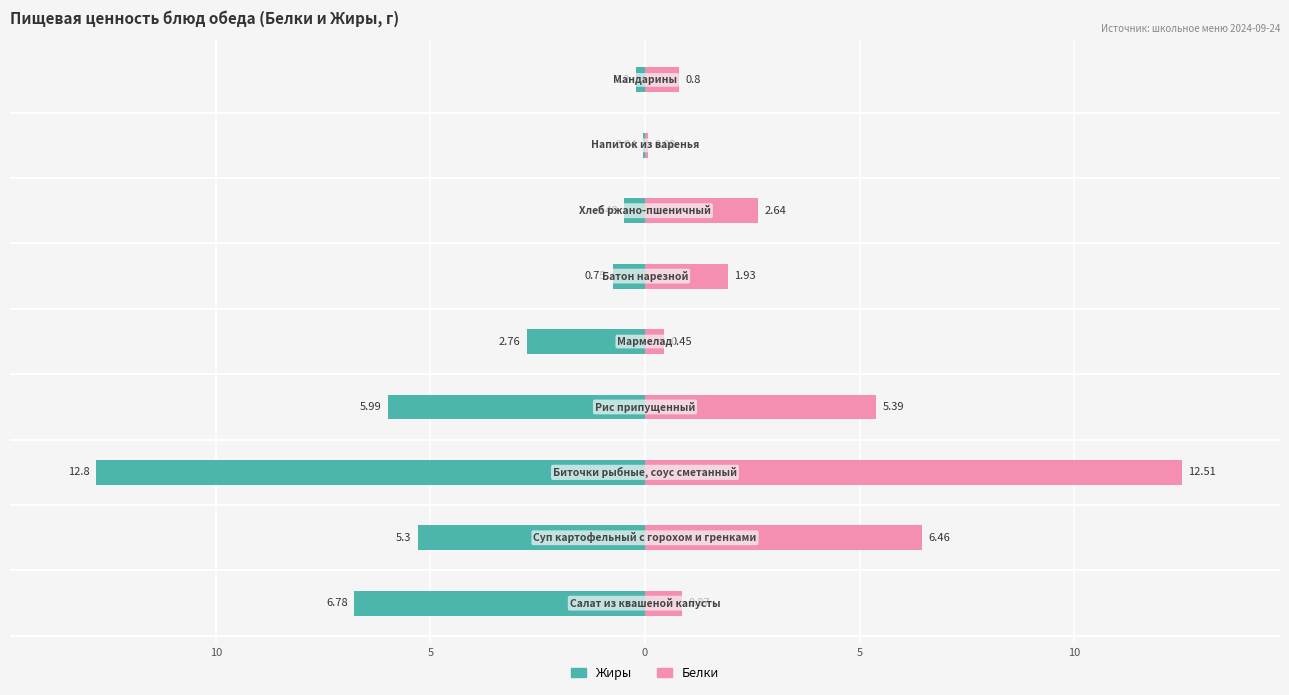

Between 15 and 15, which is larger?

15